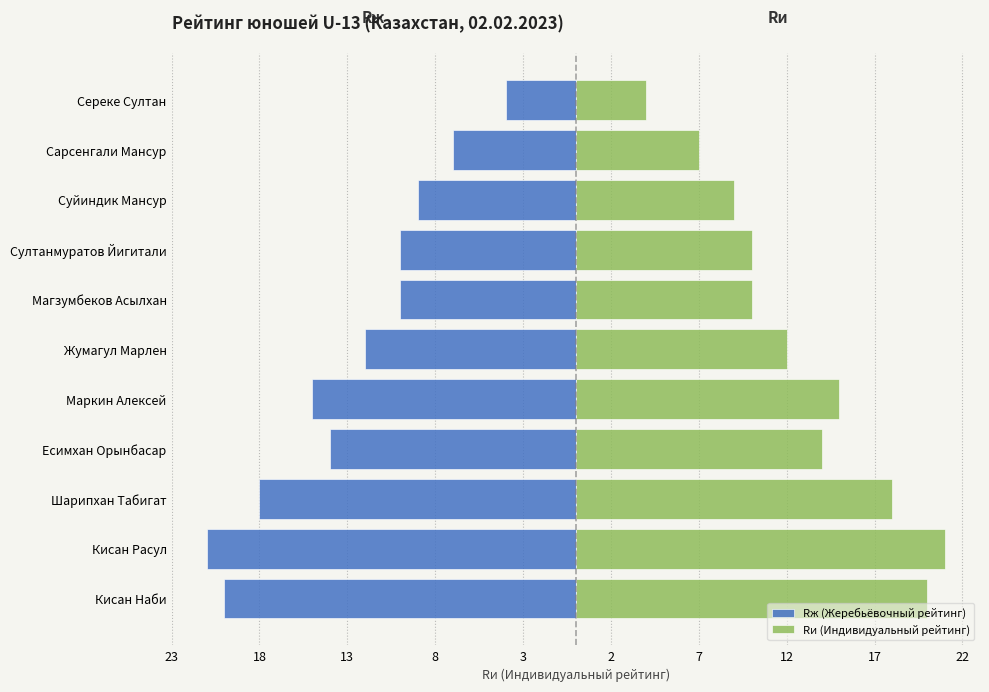

What is the highest value of the Rи (Индивидуальный рейтинг) series?

21